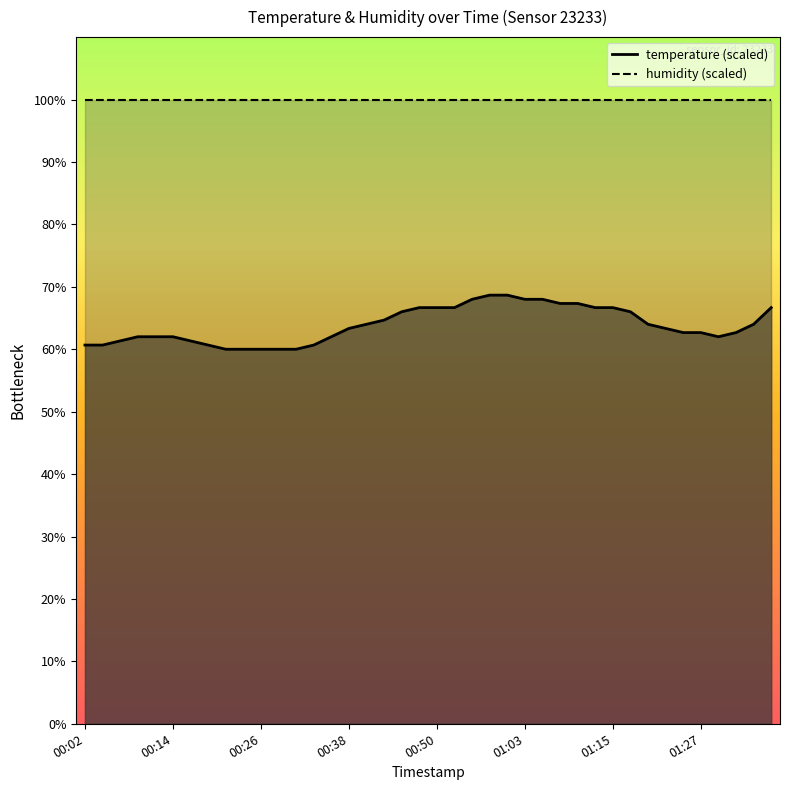

How many points are lower than both their immediate neighbors (excluding endpoints)?

1